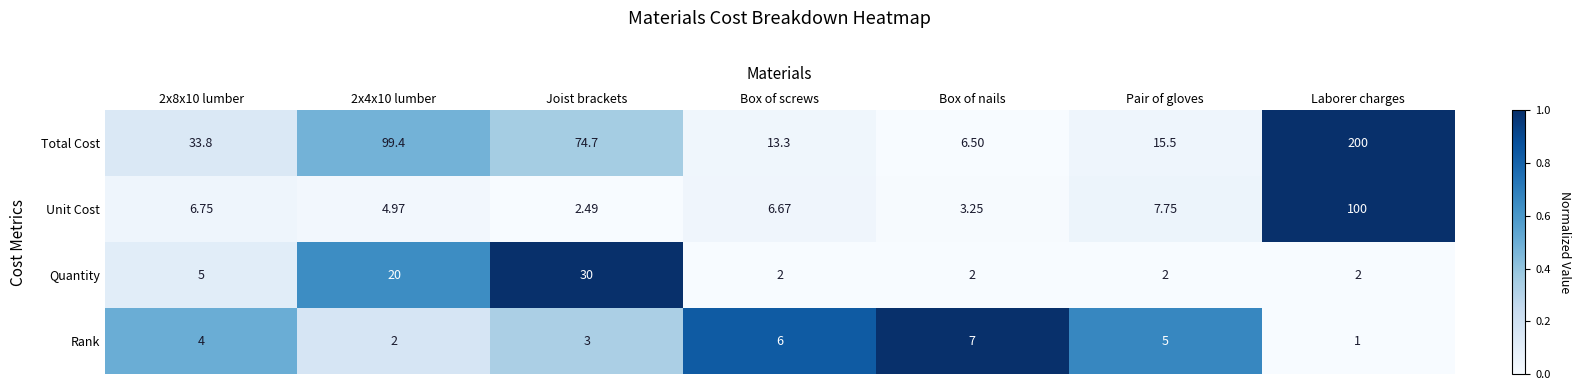

Where is Unit Cost nearest to the value 51?

Pair of gloves